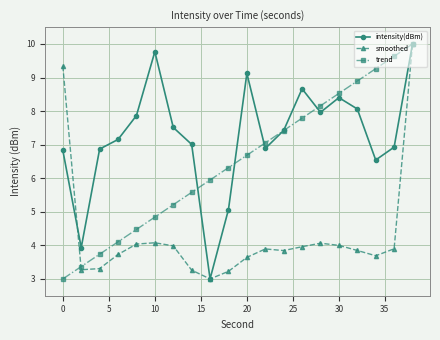

At how many categories does at least one series exceed 9?

6